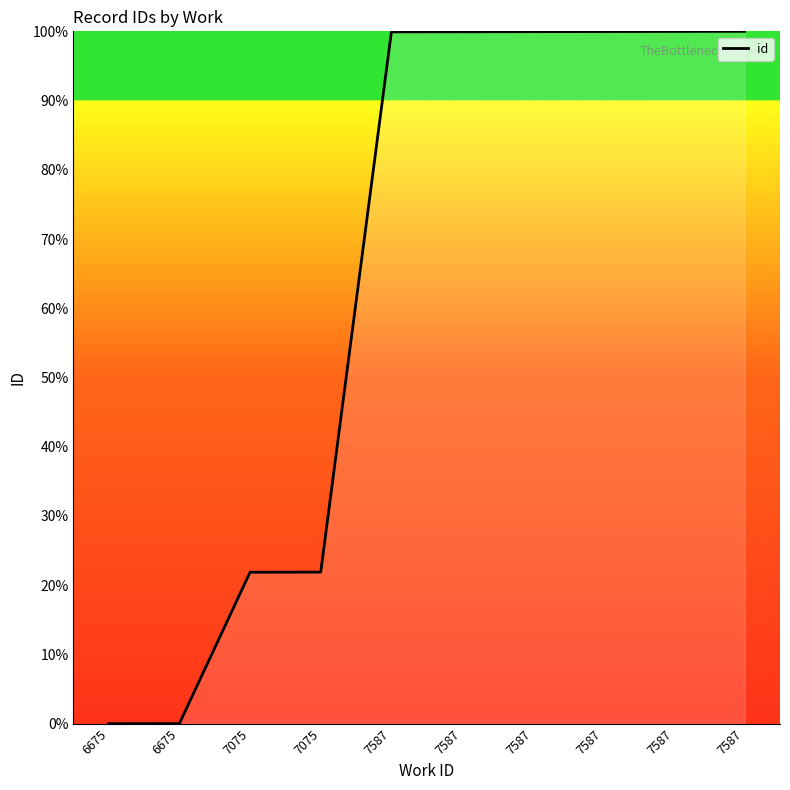

Count the number of values greater than 99.

6